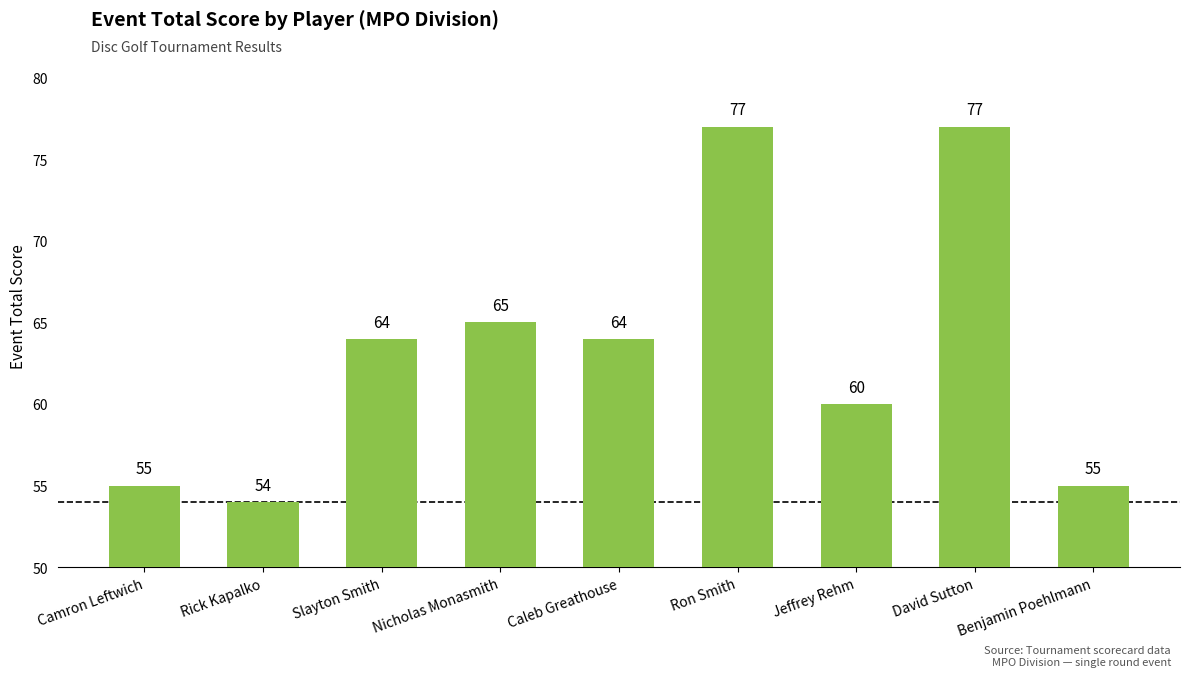

What is the ratio of the value at Caleb Greathouse to the value at David Sutton?

0.8